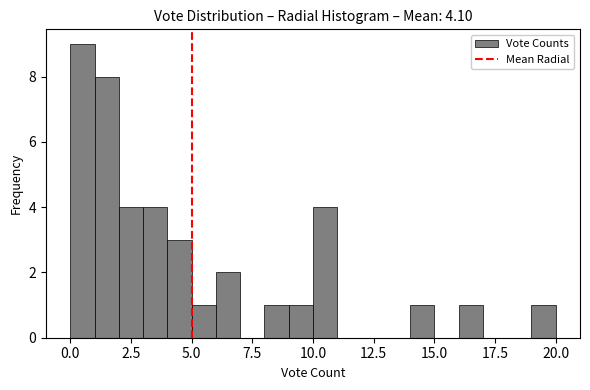

Around what value on the x-axis is the tallest bar? Give the approximate position of its centre, as read against the axis.

0.5